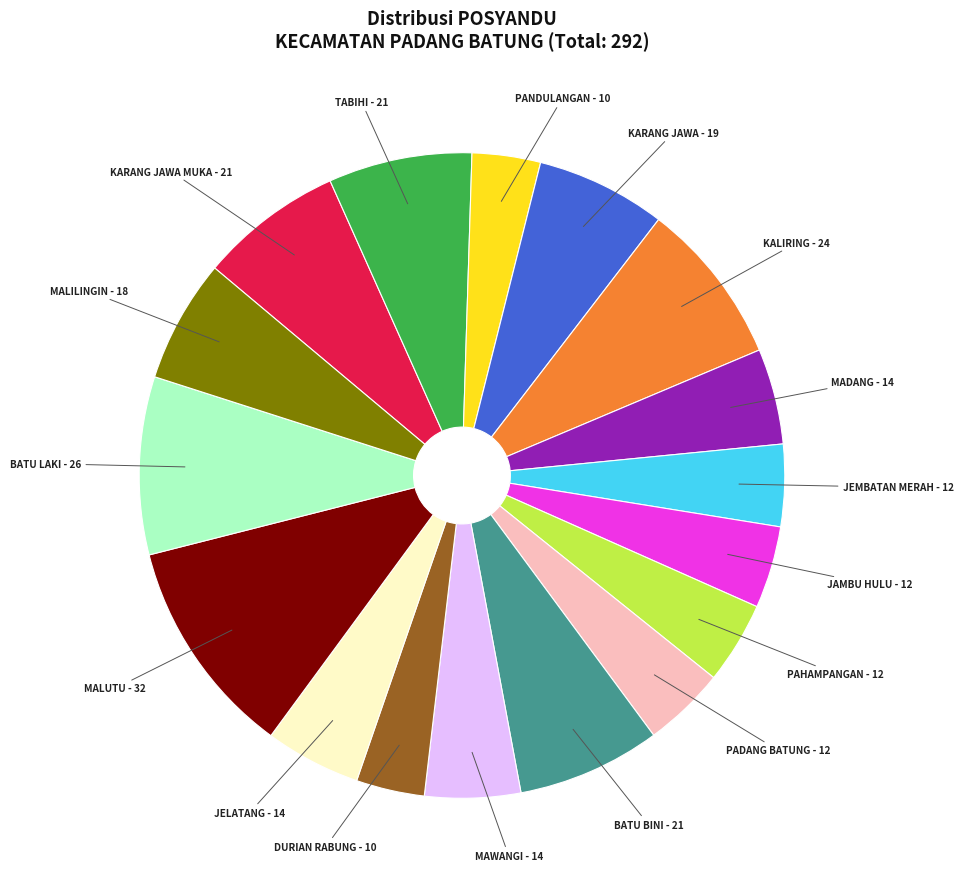

Is there a majority slice in this chart?

No